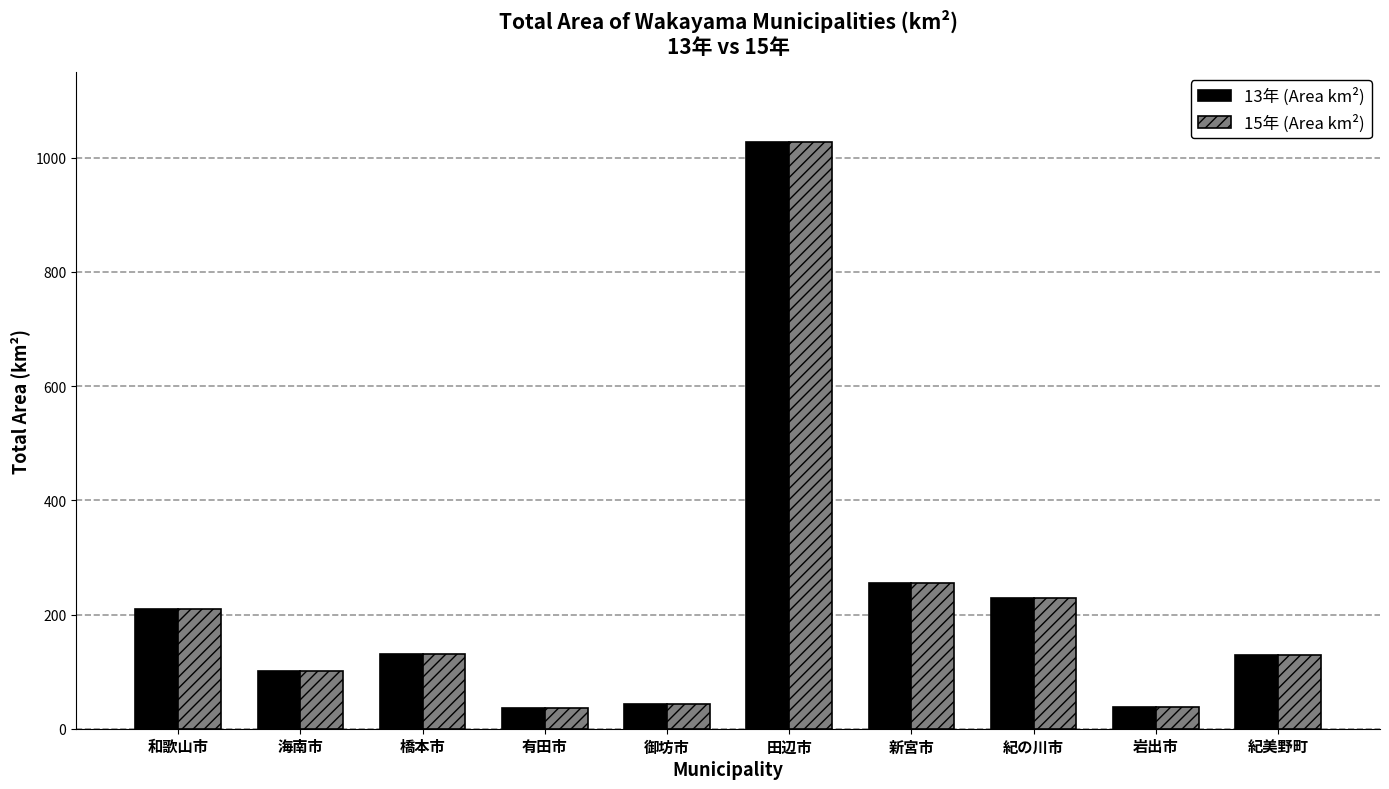

How many bars are there in each group?

2